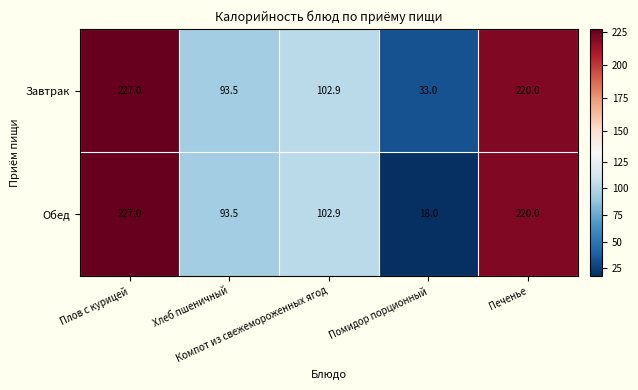

Which series has the largest total across all categories?

Завтрак